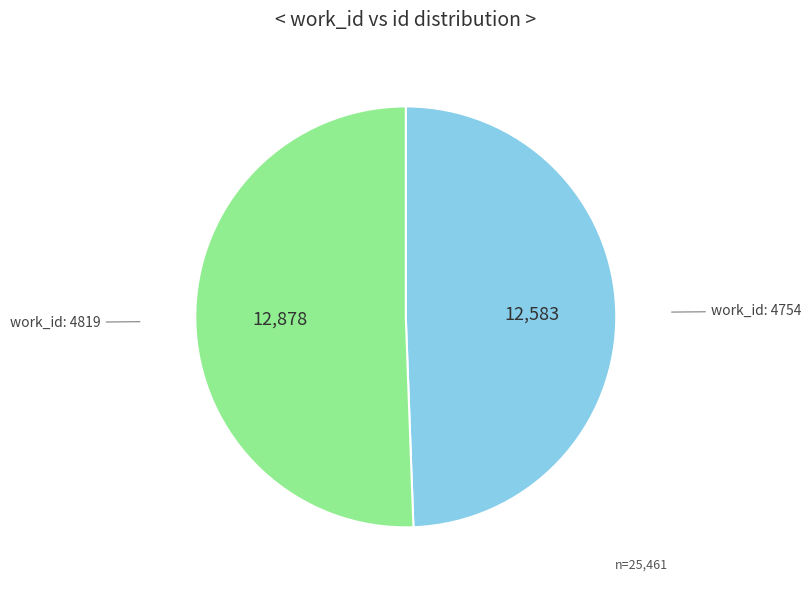

Is it true that work_id: 4819 is 51% of the pie?

True